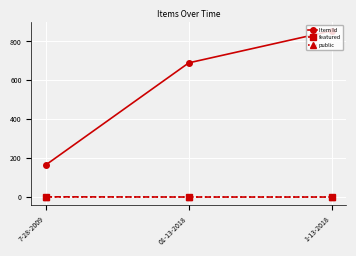

Which series has the largest total across all categories?

Item Id